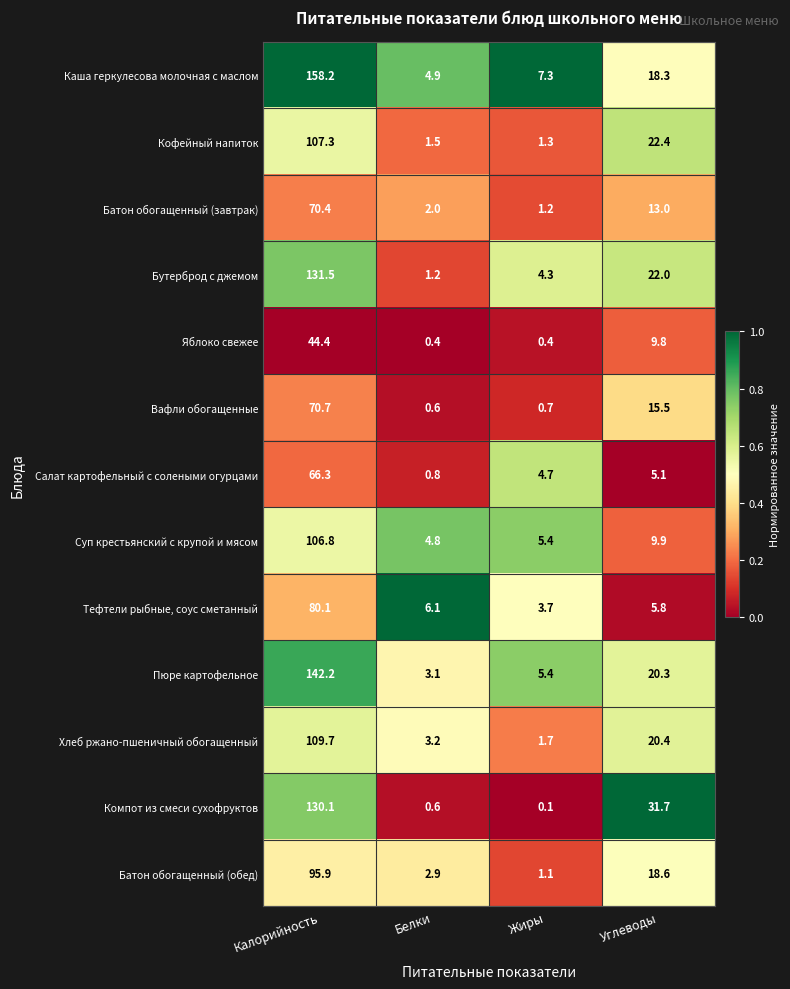

Rank the series by their maximum value, from highest to lowest.

Каша геркулесова молочная с маслом, Пюре картофельное, Бутерброд с джемом, Компот из смеси сухофруктов, Хлеб ржано-пшеничный обогащенный, Кофейный напиток, Суп крестьянский с крупой и мясом, Батон обогащенный (обед), Тефтели рыбные, соус сметанный, Вафли обогащенные, Батон обогащенный (завтрак), Салат картофельный с солеными огурцами, Яблоко свежее